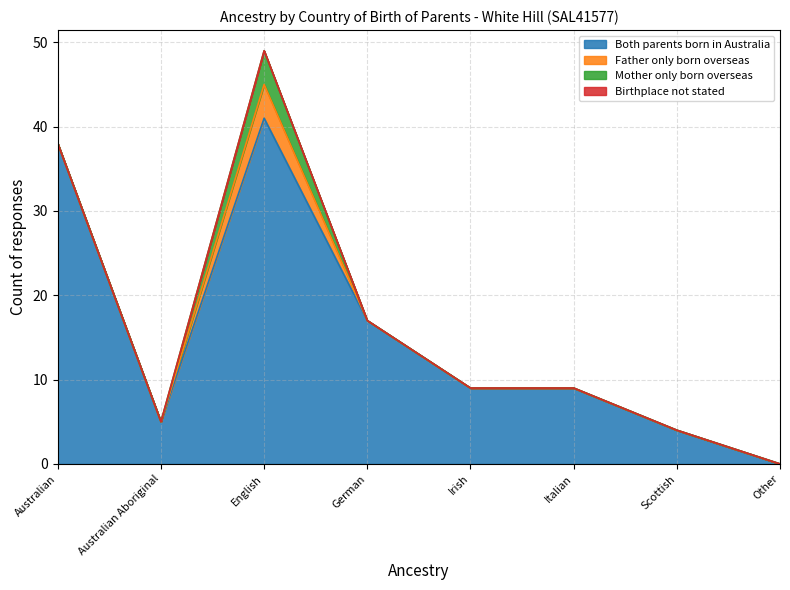

True or false: Both parents born in Australia and Mother only born overseas intersect in this chart.

False